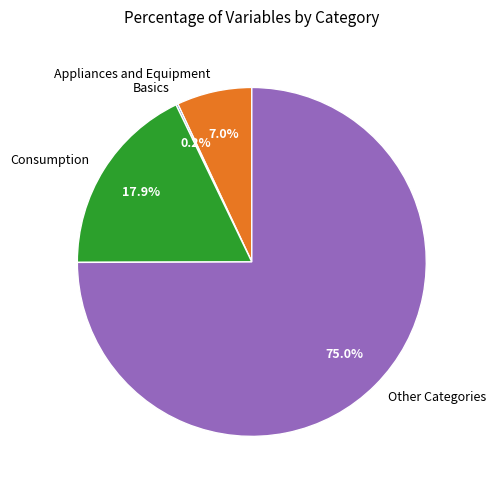

Is there a majority slice in this chart?

Yes